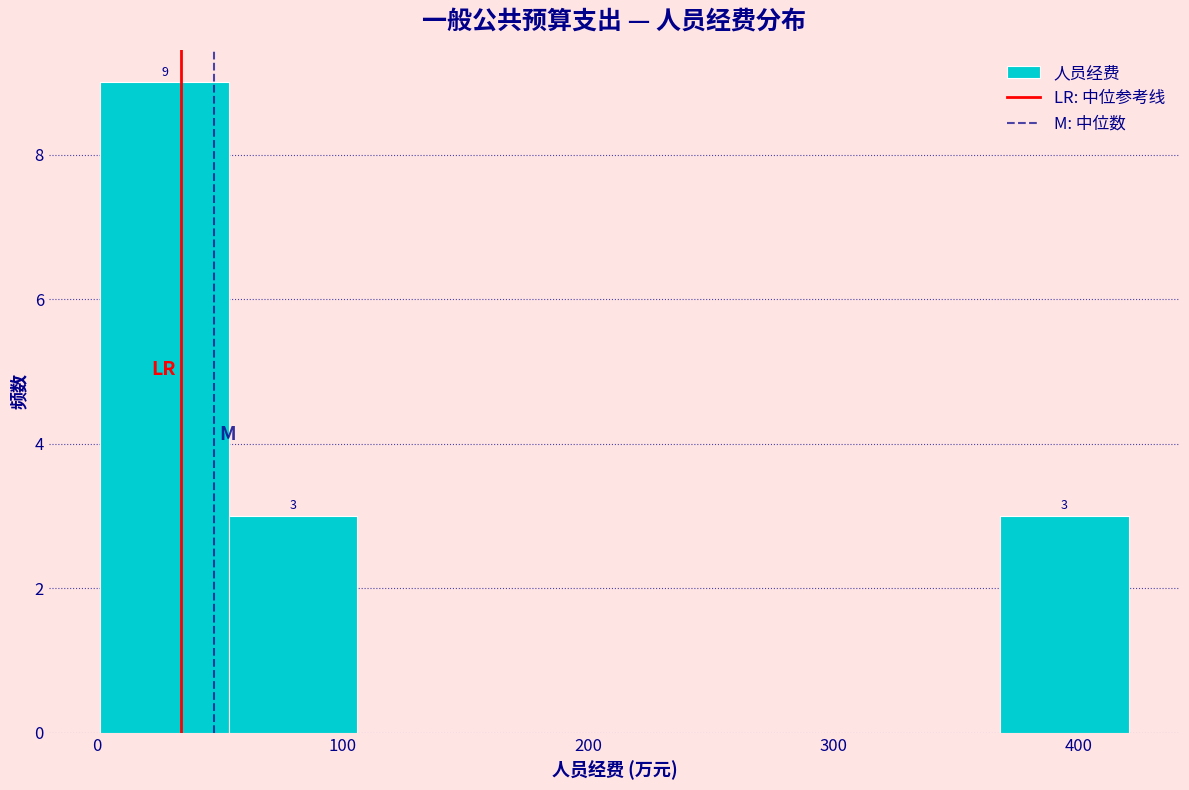

Which range on the x-axis has the tallest bar?

0 to 50